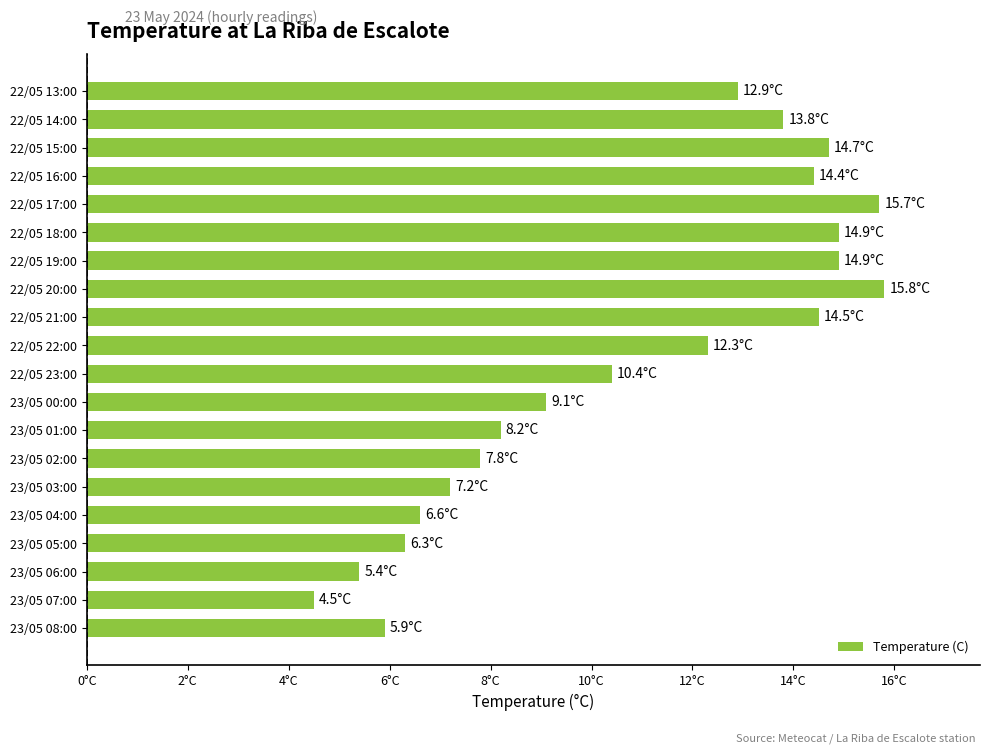

What is the difference between the maximum and minimum values?

11.3